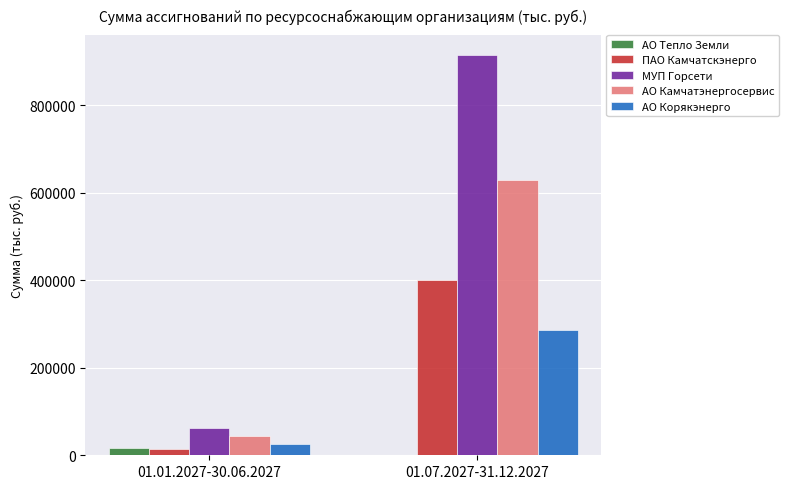

Are the bars horizontal?

No